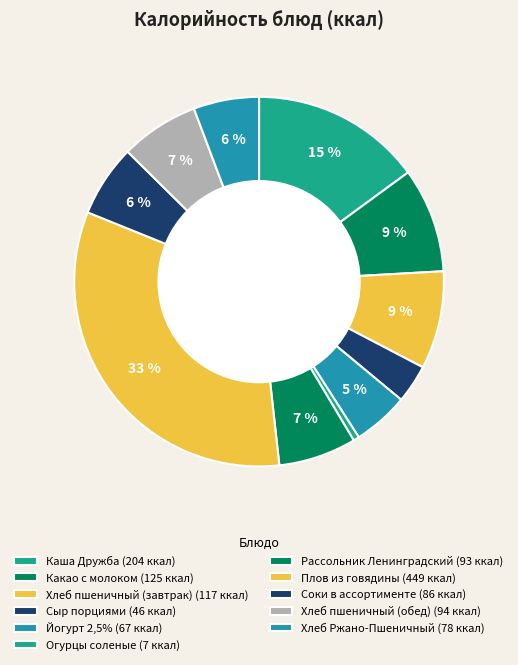

To the nearest percent, what percentage of the pie is Каша Дружба?

15%